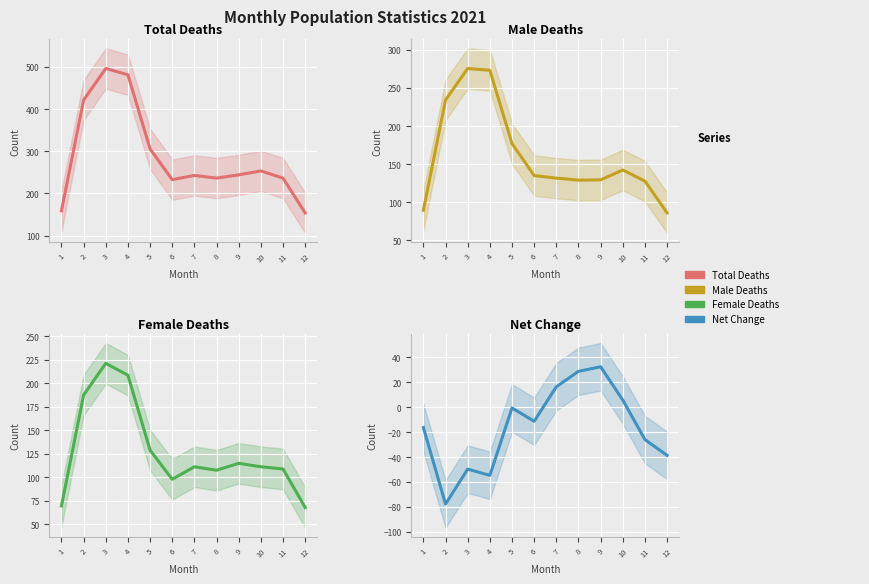

How many values in the Net Change series exceed -11?

5